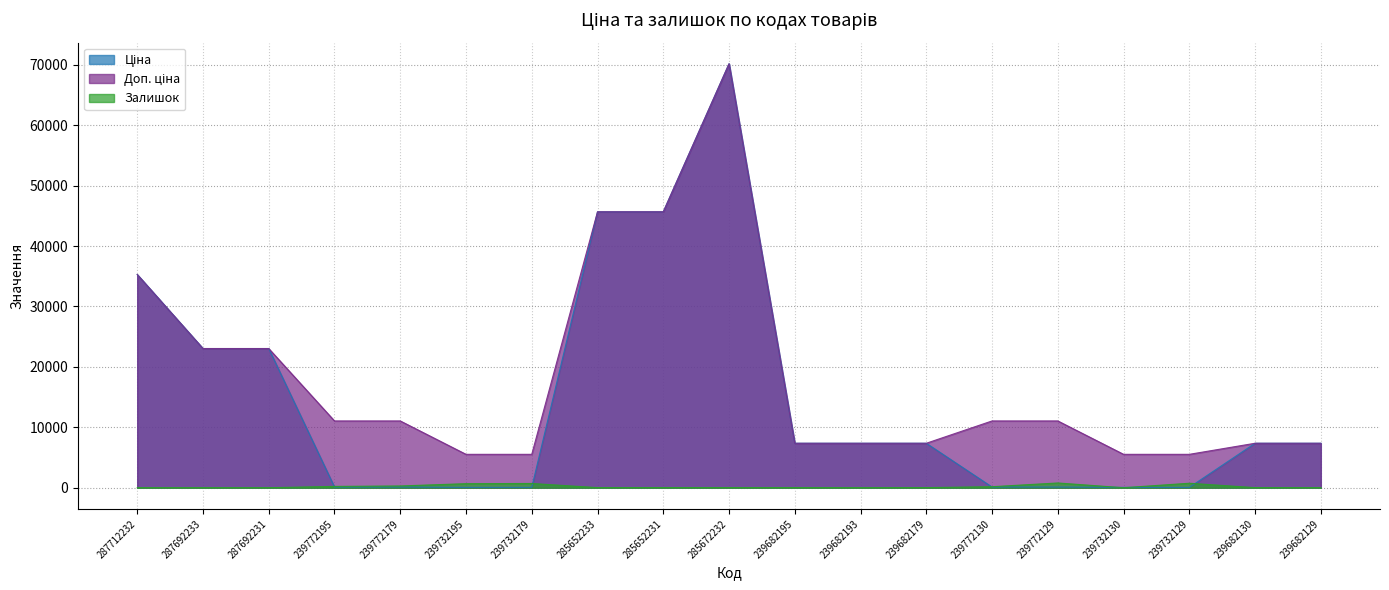

Reading left to right, what are all the values shown in this chart?

Ціна: 35295.1	23040.4	23040.4	110.5	110.5	55.3	55.3	45672.6	45672.6	70181.6	7360.2	7360.2	7360.2	110.5	110.5	55.3	55.3	7360.2	7360.2
Доп. ціна: 35295.1	23040.4	23040.4	11055.0	11055.0	5528.0	5528.0	45672.6	45672.6	70181.6	7360.2	7360.2	7360.2	11055.0	11055.0	5528.0	5528.0	7360.2	7360.2
Залишок: 0.0	0.0	0.0	218.0	290.0	670.0	702.0	16.0	24.0	17.0	16.0	0.0	17.0	169.0	786.0	0.0	741.0	14.0	7.0